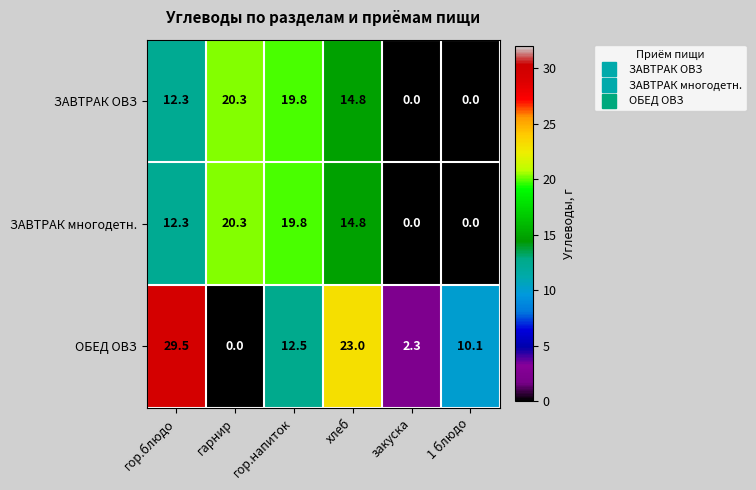

At which category is the sum across all series the highest?

гор.блюдо